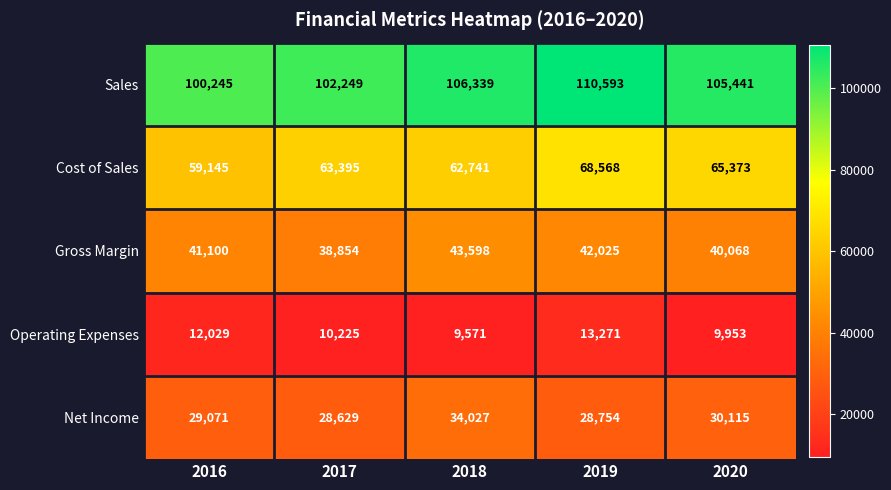

Which category has the highest value in the Net Income series?

2018